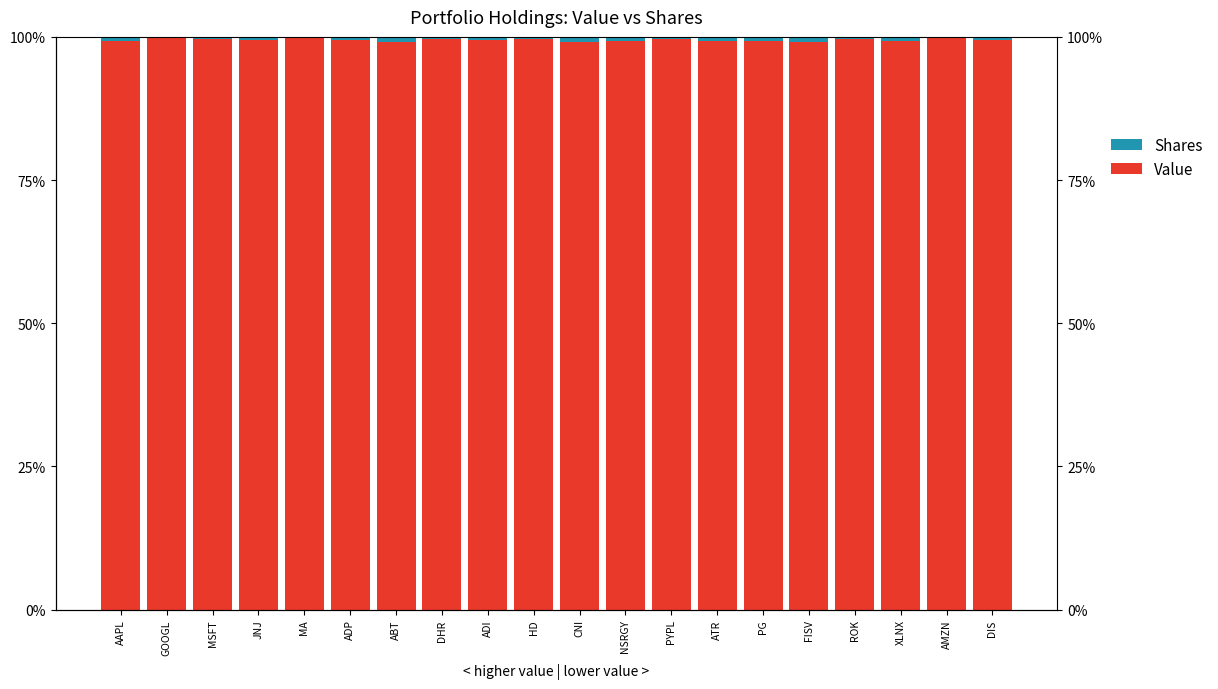

At which label does Value reach its peak?

AMZN